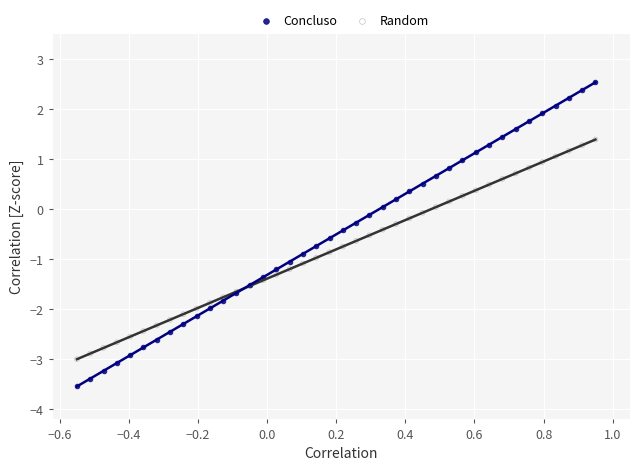

Which series reaches the minimum Y coordinate?

Concluso